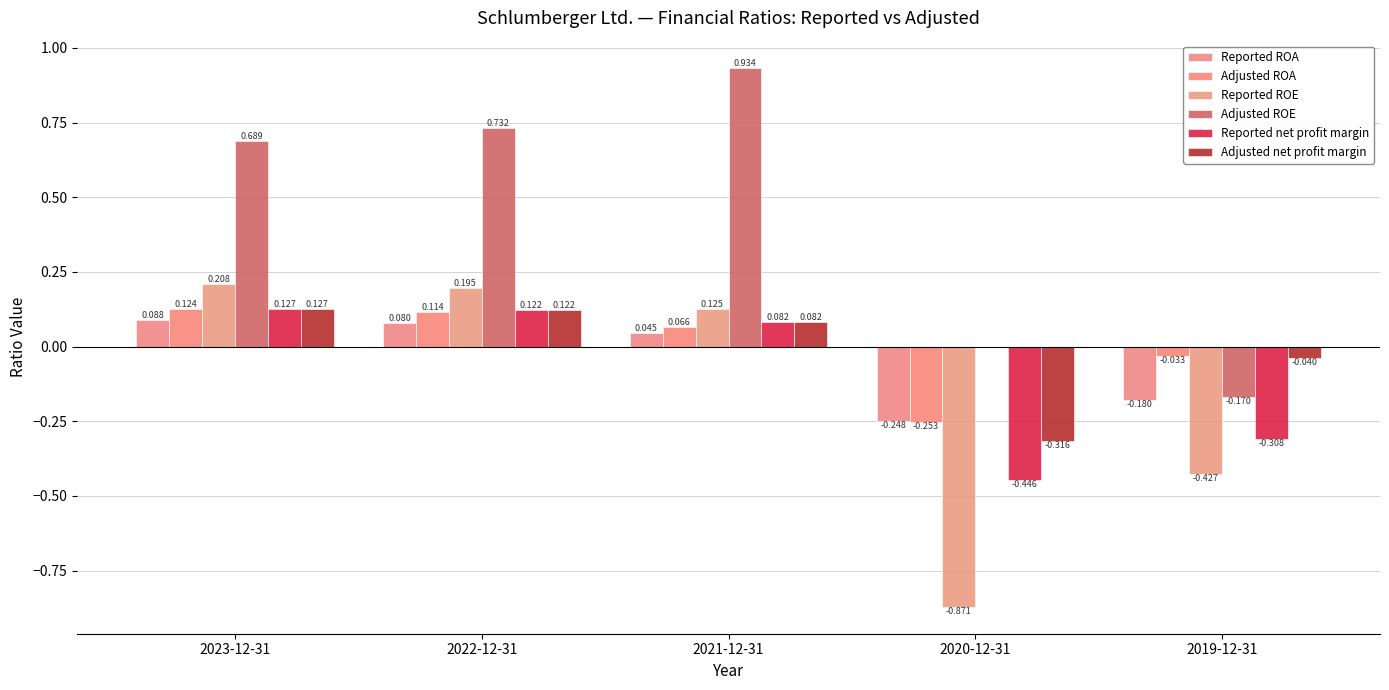

What is the sum of the Reported net profit margin values at 2019-12-31 and 2021-12-31?

-0.2